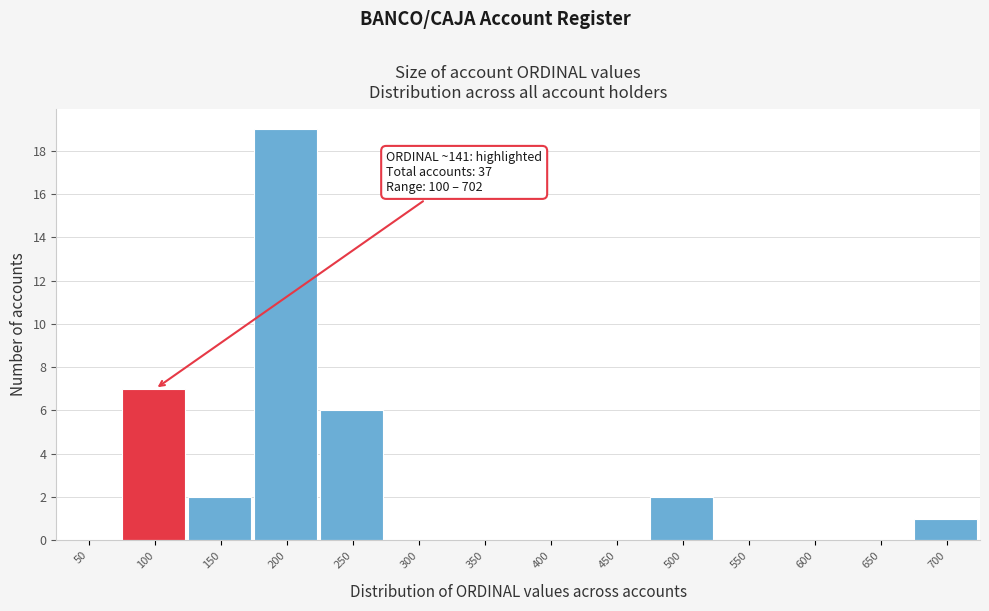

Reading right to left, list all the values displayed in this chart.

700=1	650=0	600=0	550=0	500=2	450=0	400=0	350=0	300=0	250=6	200=19	150=2	100=7	50=0